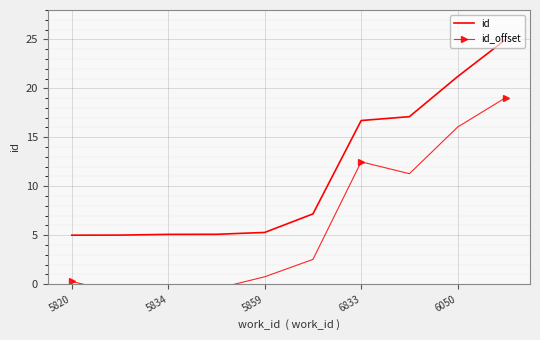

True or false: id has a value of 8.2 at 5820.

False